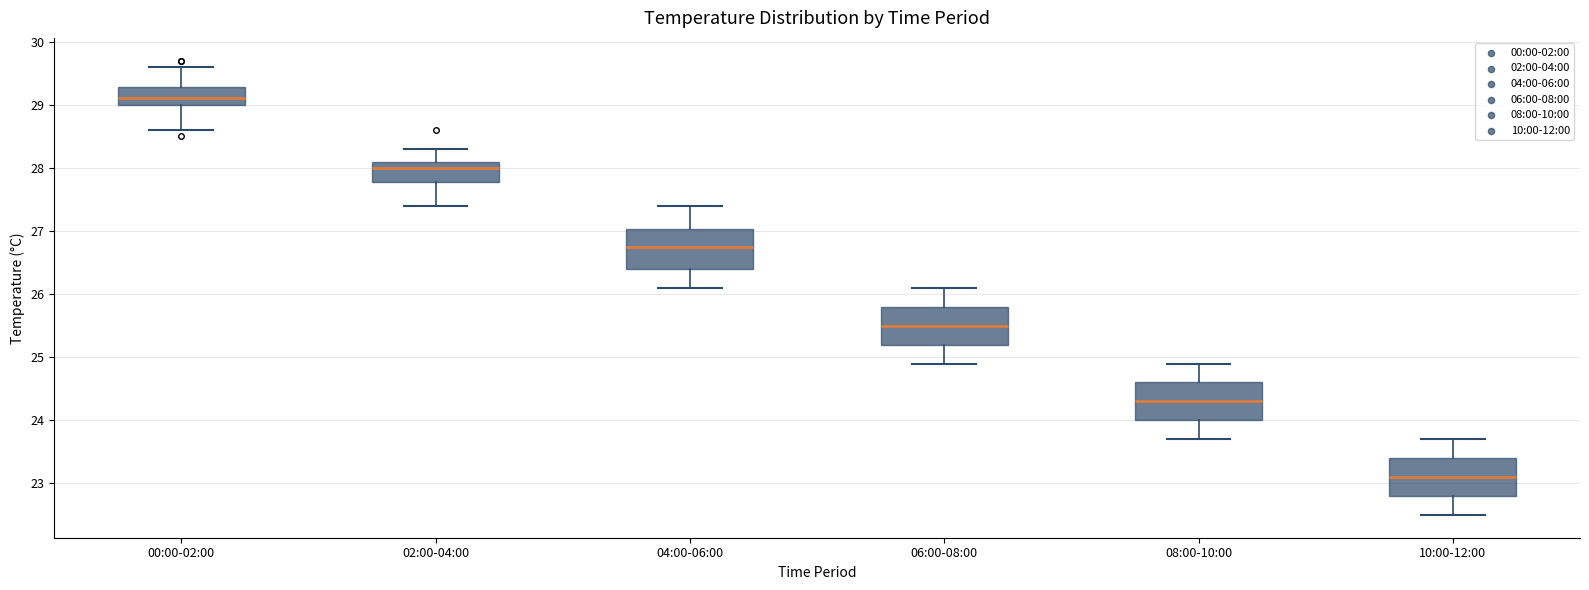

Which box has the highest median line?

00:00-02:00